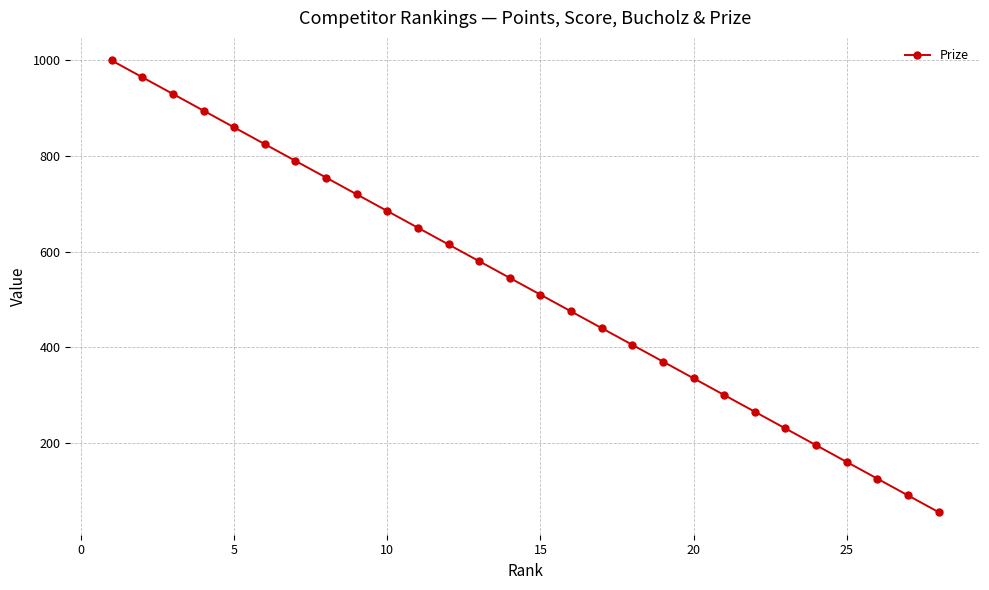

True or false: there are more than 1 points higher than both neighbors.

False